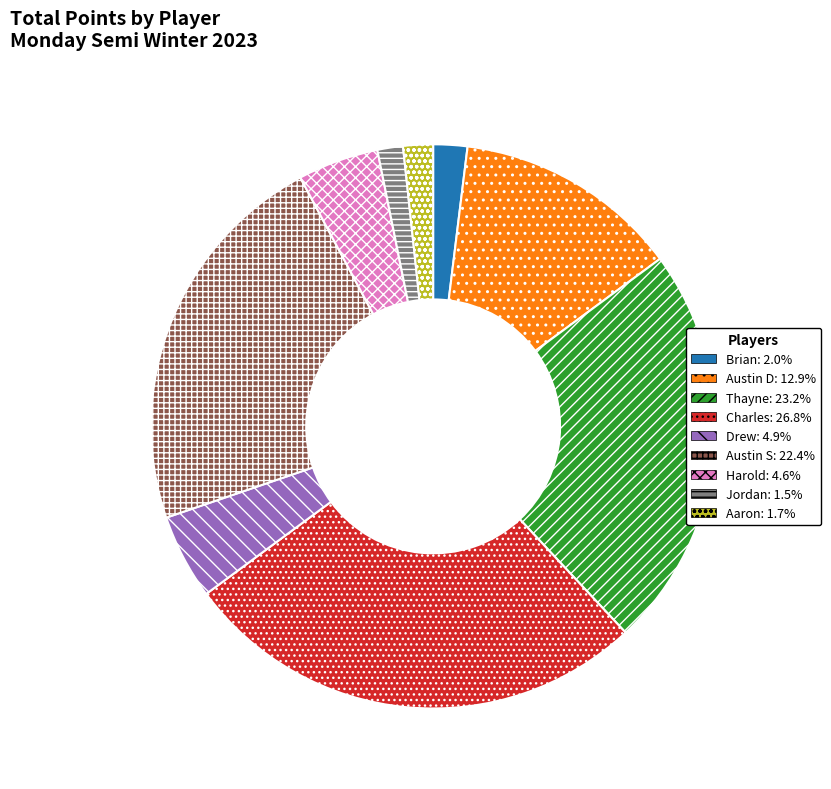

Does any single category account for the majority?

No